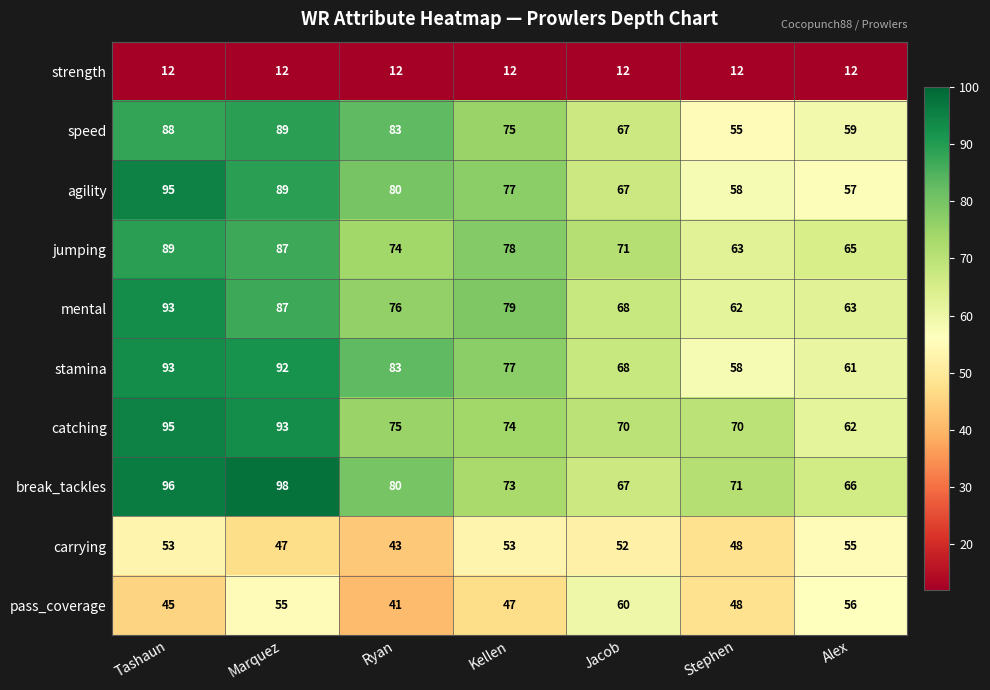

What is the smallest value displayed?

12